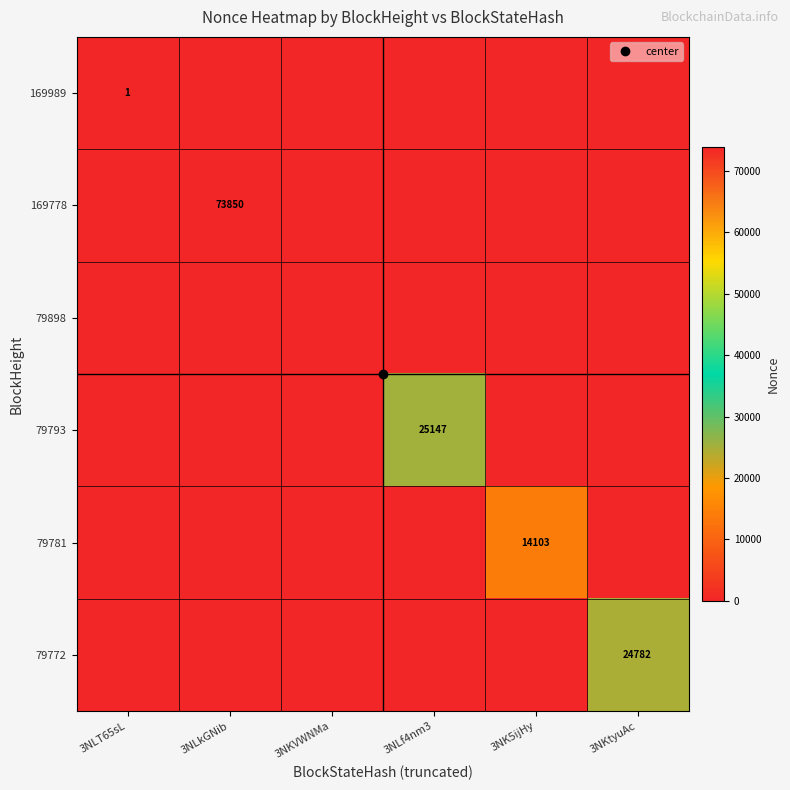

Which series has the largest total across all categories?

169778